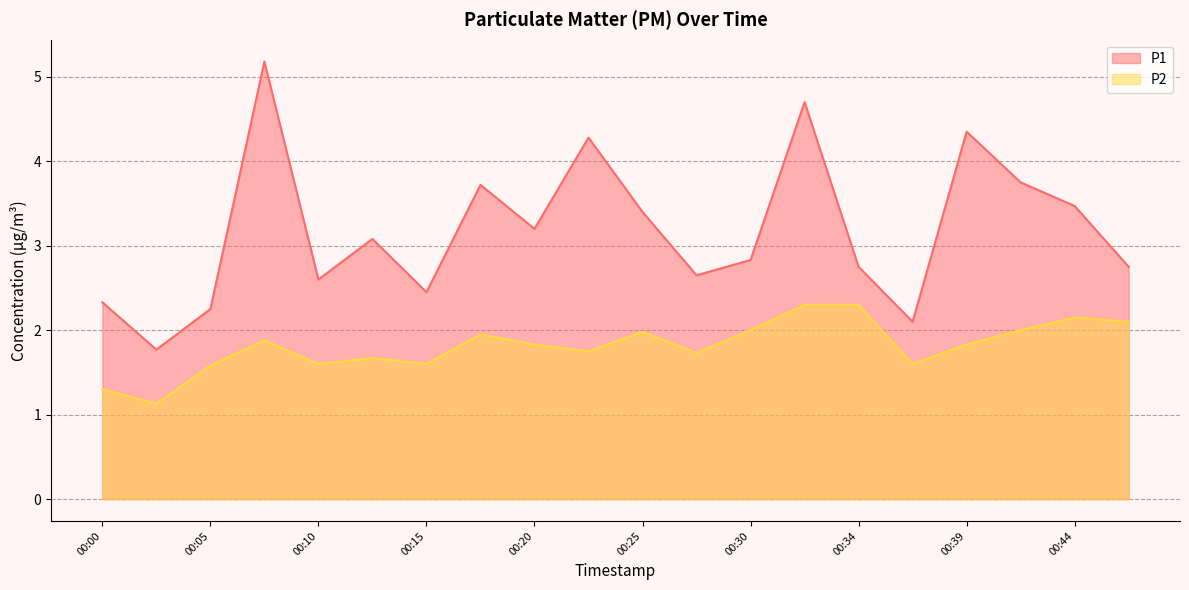

Which category has the highest value in the P1 series?

00:07